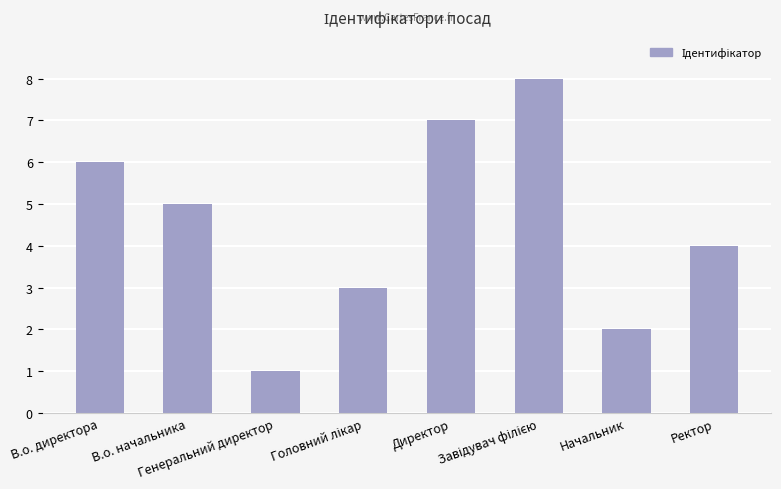

At which label does the data first exceed 5?

В.о. директора